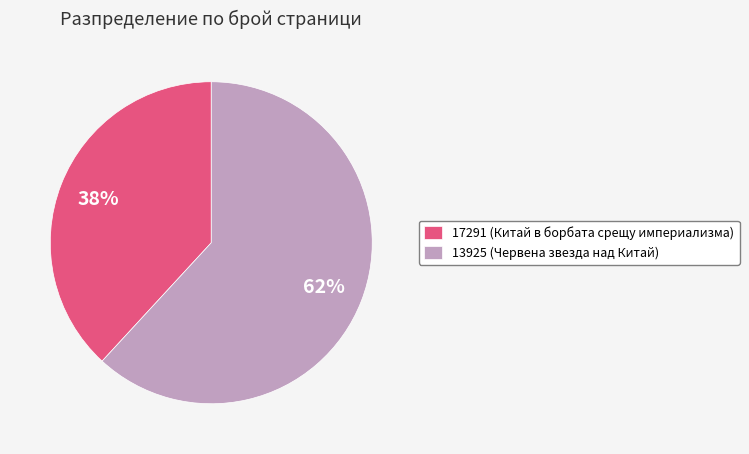

Do 17291 (Китай в борбата срещу империализма) and 13925 (Червена звезда над Китай) together represent more than half of the pie?

Yes